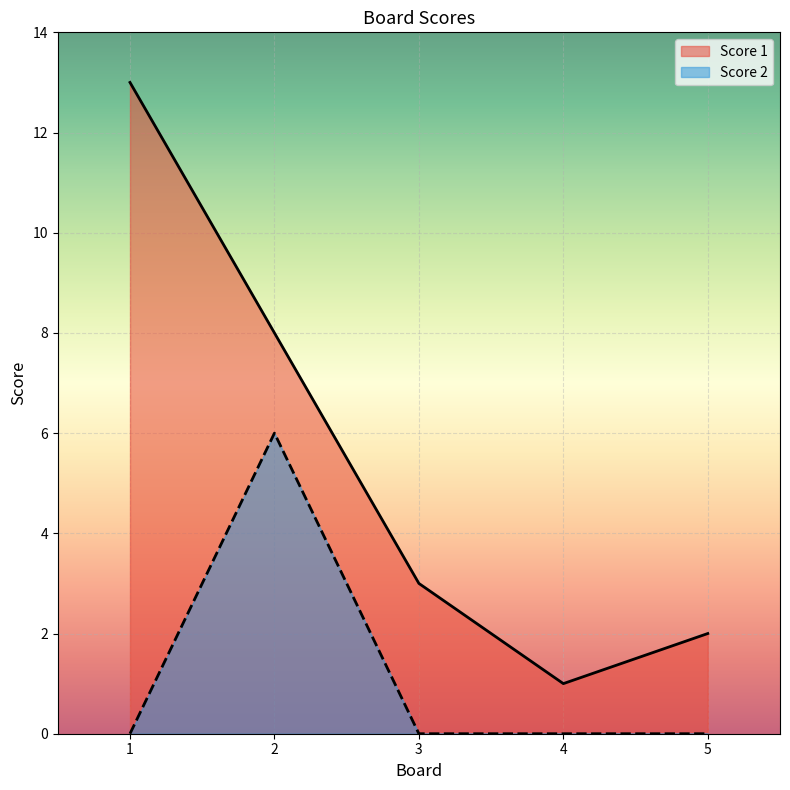

At how many categories does at least one series exceed 8?

1